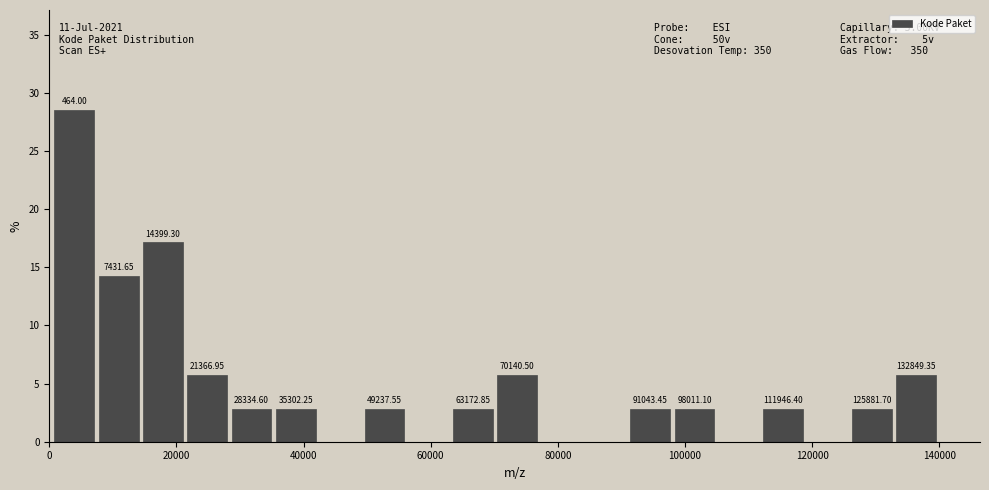

Around what value on the x-axis is the tallest bar? Give the approximate position of its centre, as read against the axis.

4000